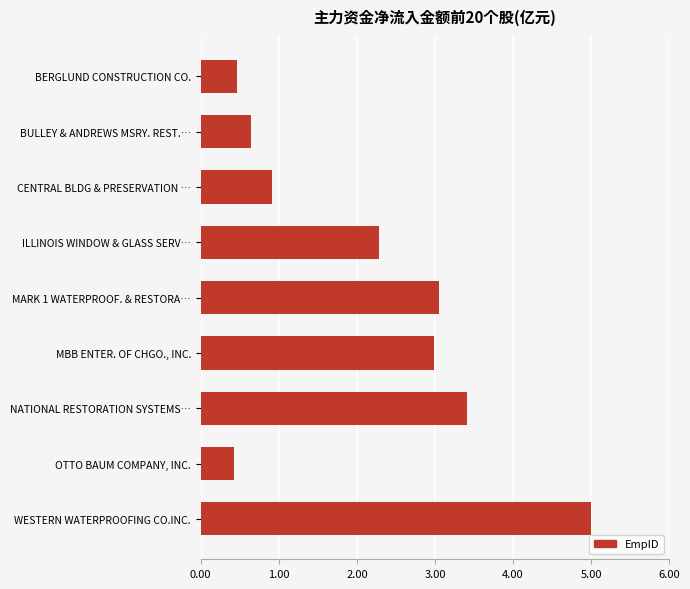

What is the average value?

2.1